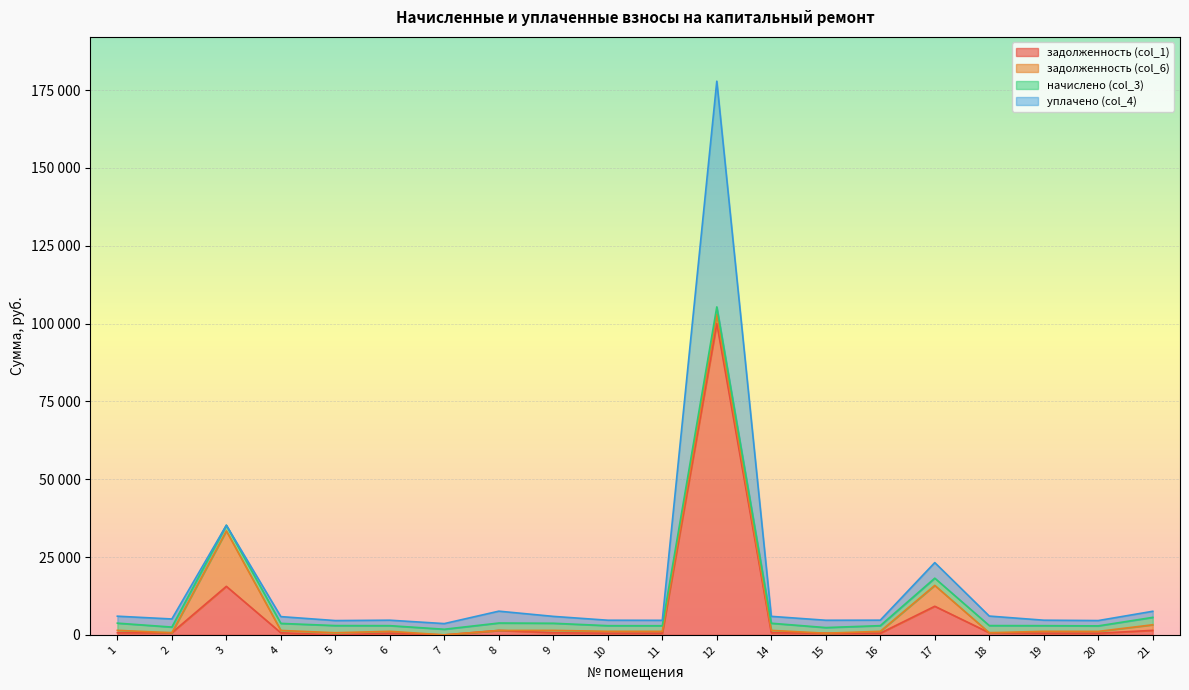

True or false: задолженность (col_1) has more than 2 interior local peaks.

True